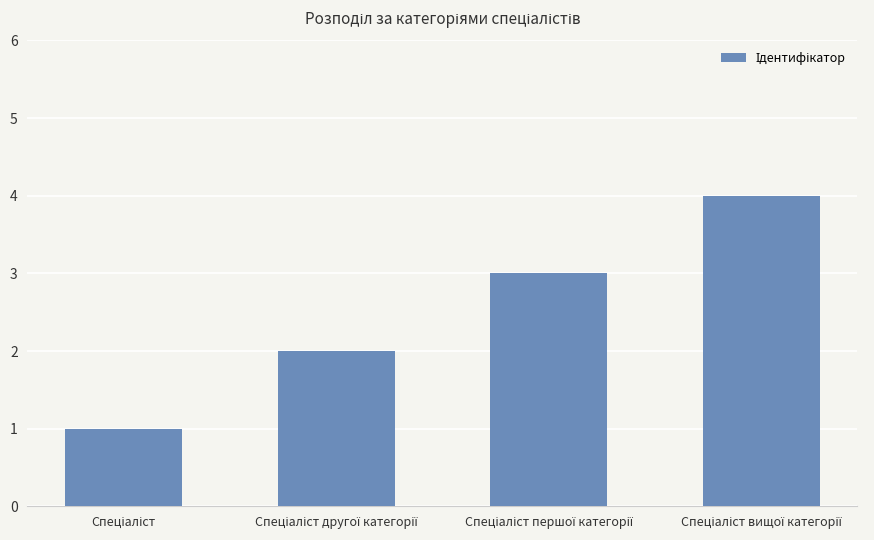

How many bars are there in total?

4